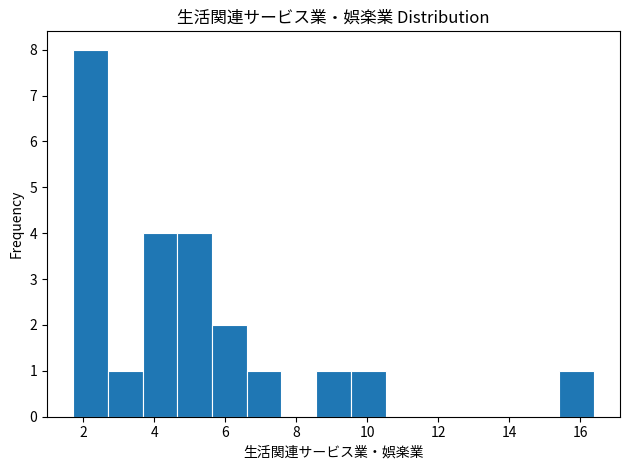

Reading left to right, list every bar in this chart as the range it spans on the x-axis followed by its height. Neither the bar edges nor the heights are printed on the chart, so give them approximately, as read against the axes.

1.8 to 2.6: 8
2.6 to 3.6: 1
3.6 to 4.6: 4
4.6 to 5.6: 4
5.6 to 6.6: 2
6.6 to 7.6: 1
7.6 to 8.6: 0
8.6 to 9.6: 1
9.6 to 10.6: 1
10.6 to 11.4: 0
11.4 to 12.4: 0
12.4 to 13.4: 0
13.4 to 14.4: 0
14.4 to 15.4: 0
15.4 to 16.4: 1